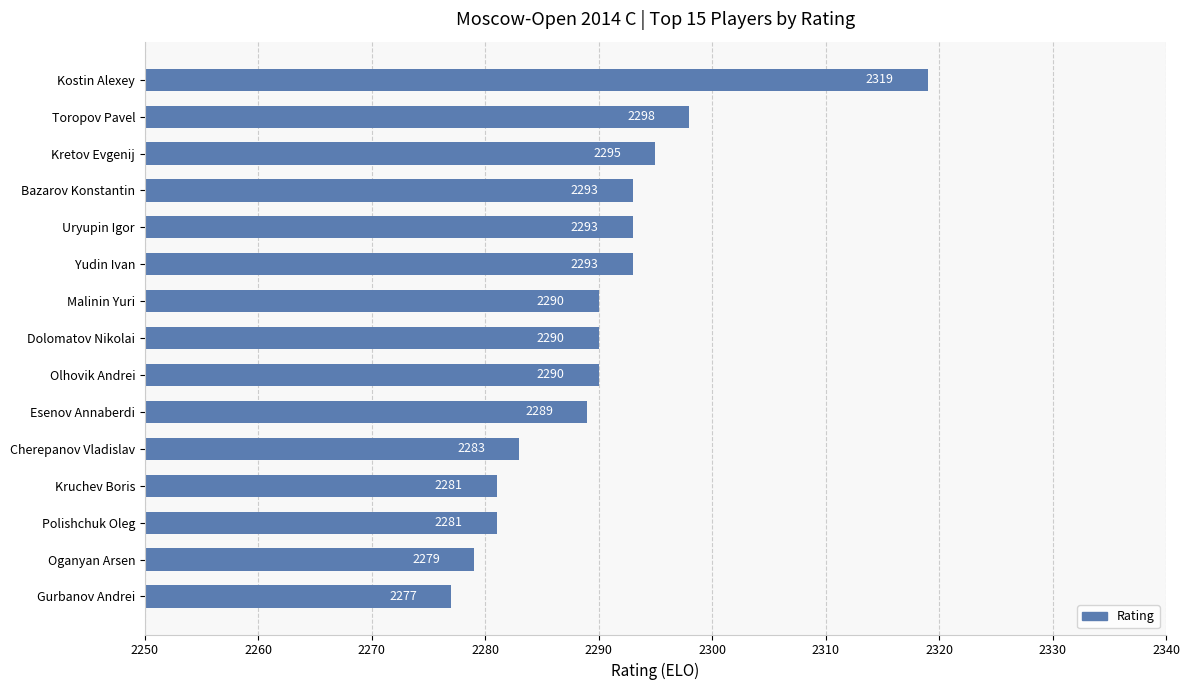

What is the difference between the second highest and second lowest values?

19